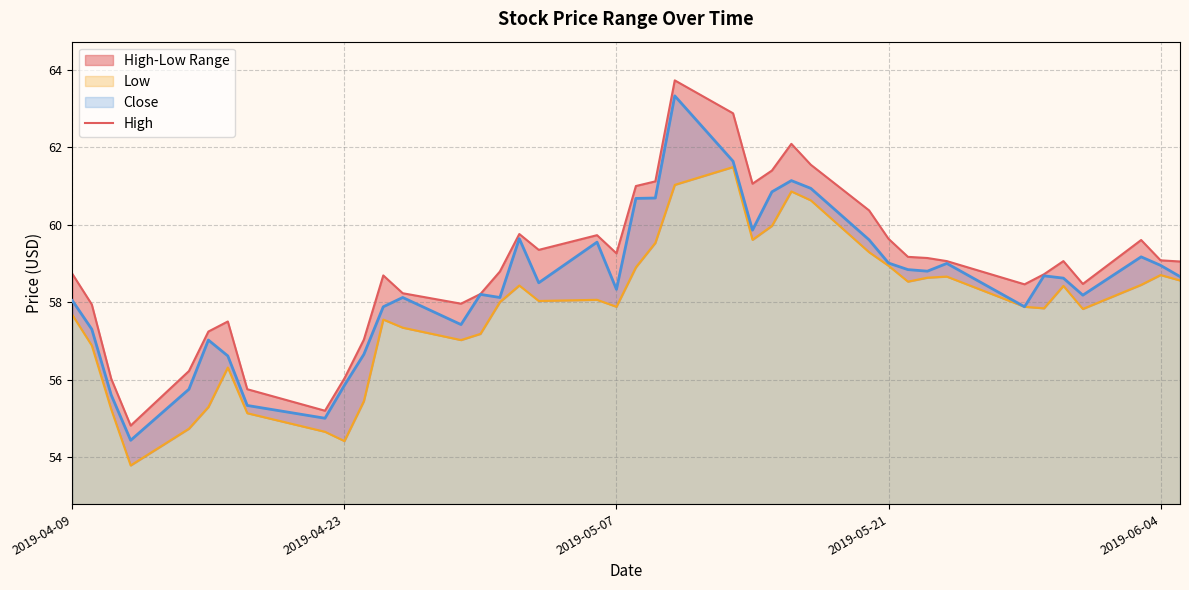

Is it true that Close equals 55.8 at 2019-04-23?

True